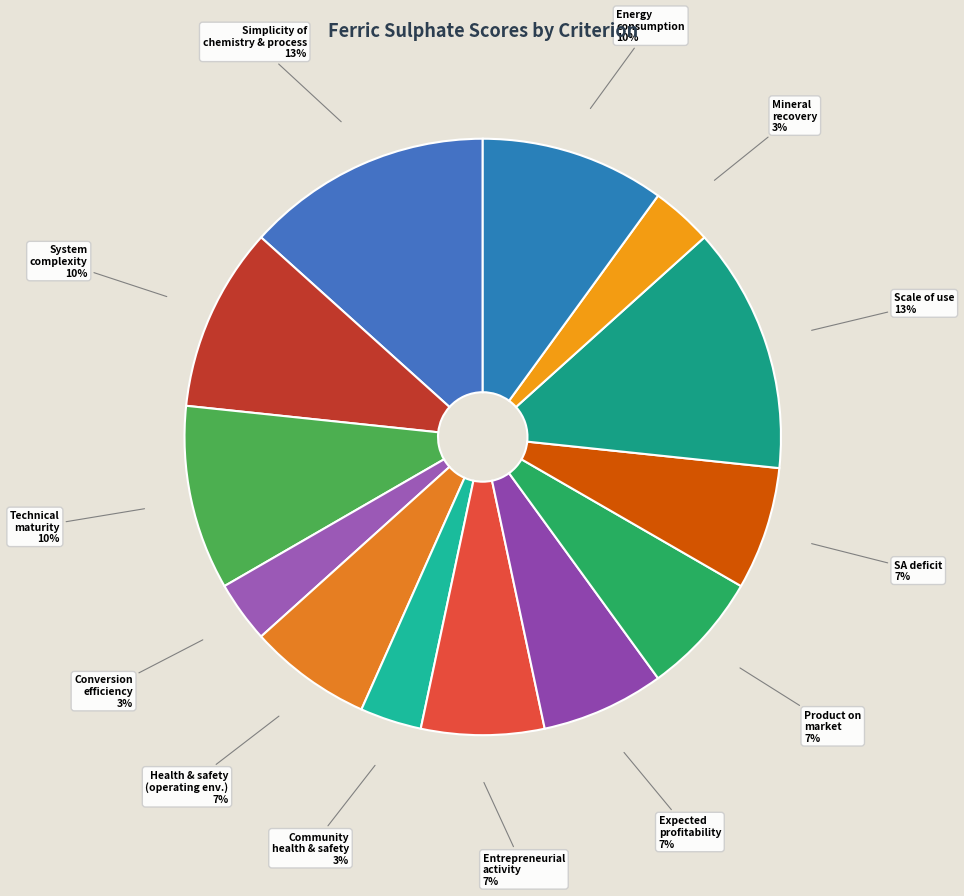

To the nearest percent, what is the difference between the Technical maturity and Community health & safety slice percentages?

7%